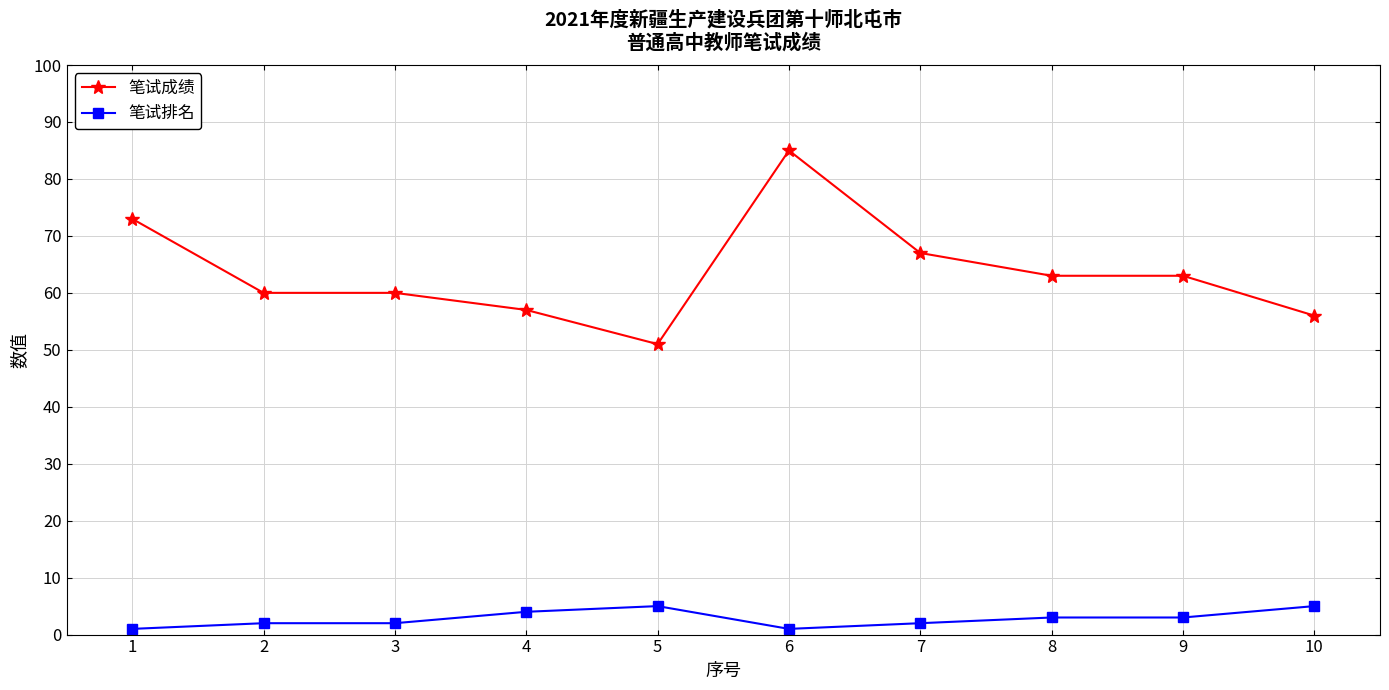

What is the sum of all 笔试成绩 values?

635